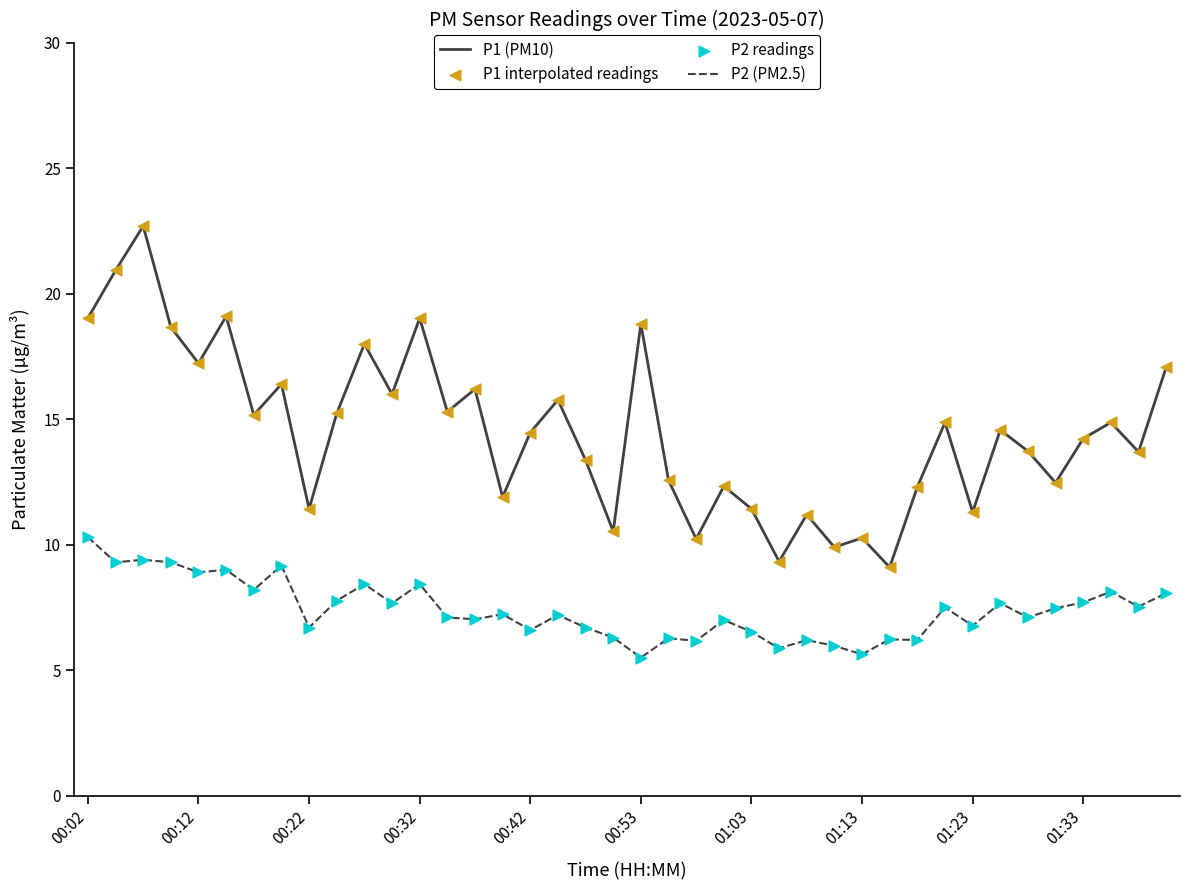

Which series has the largest total across all categories?

P1 (PM10)